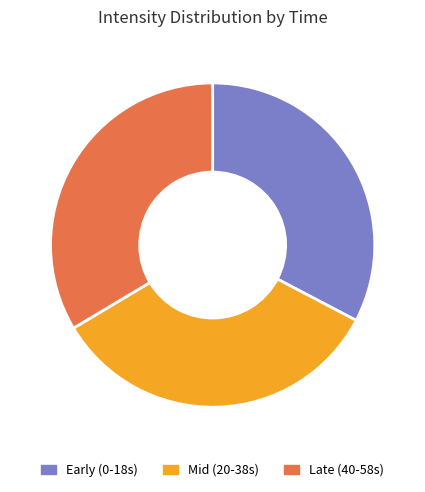

Does any single category account for the majority?

No